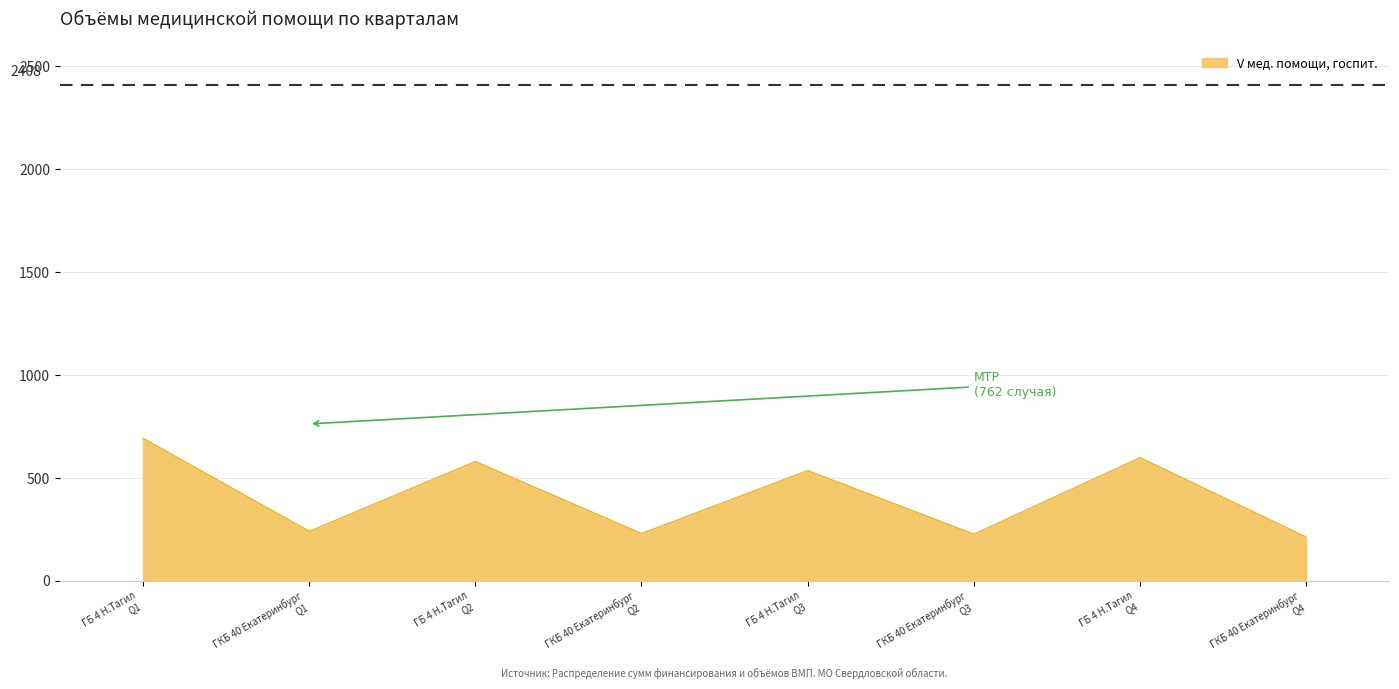

What is the difference between the maximum and second lowest values?

466